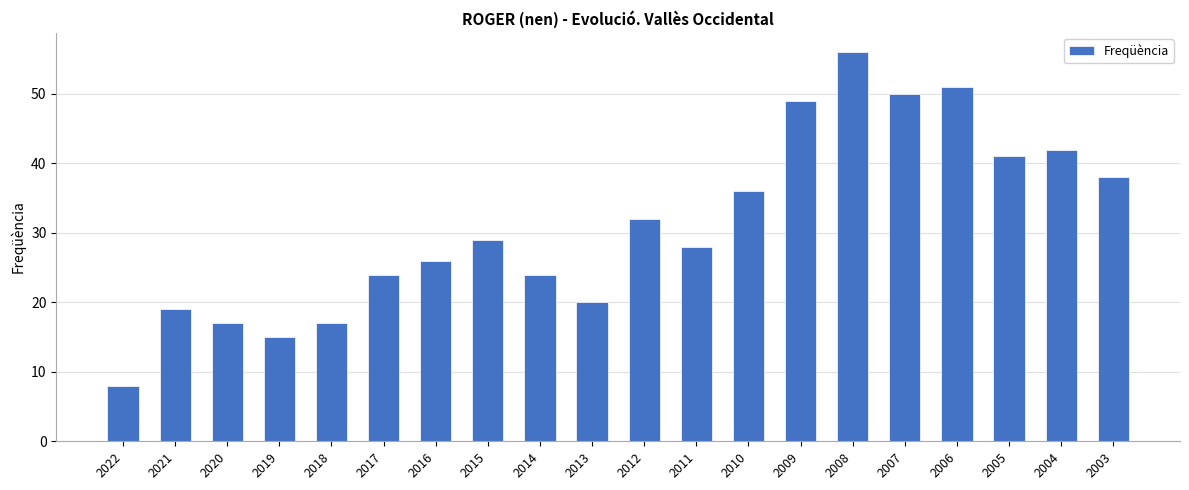

At which category does the chart reach its minimum across all series?

2022